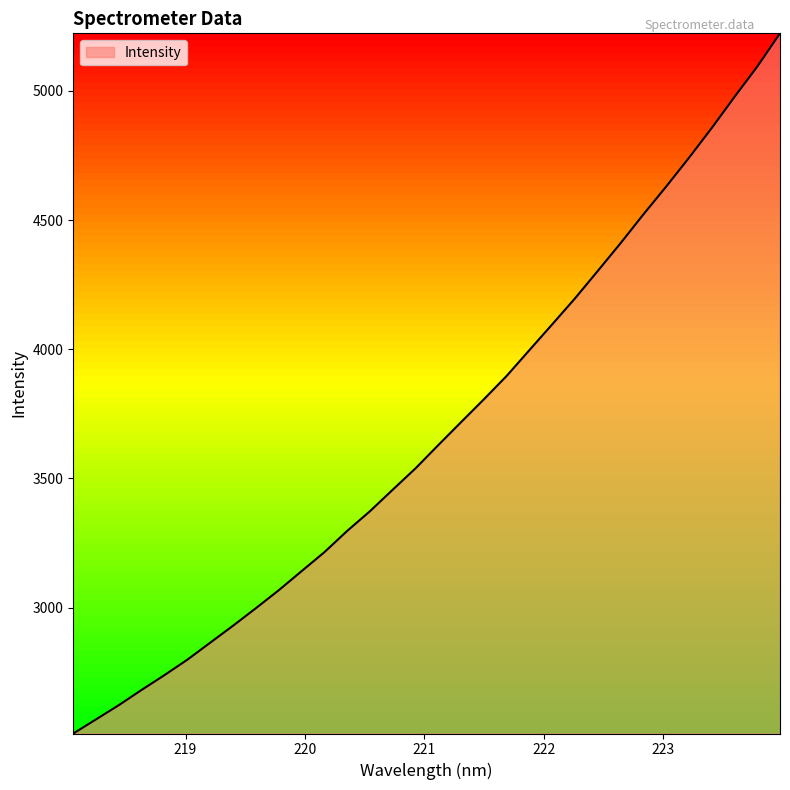

What is the difference between the maximum and minimum values?

2710.2